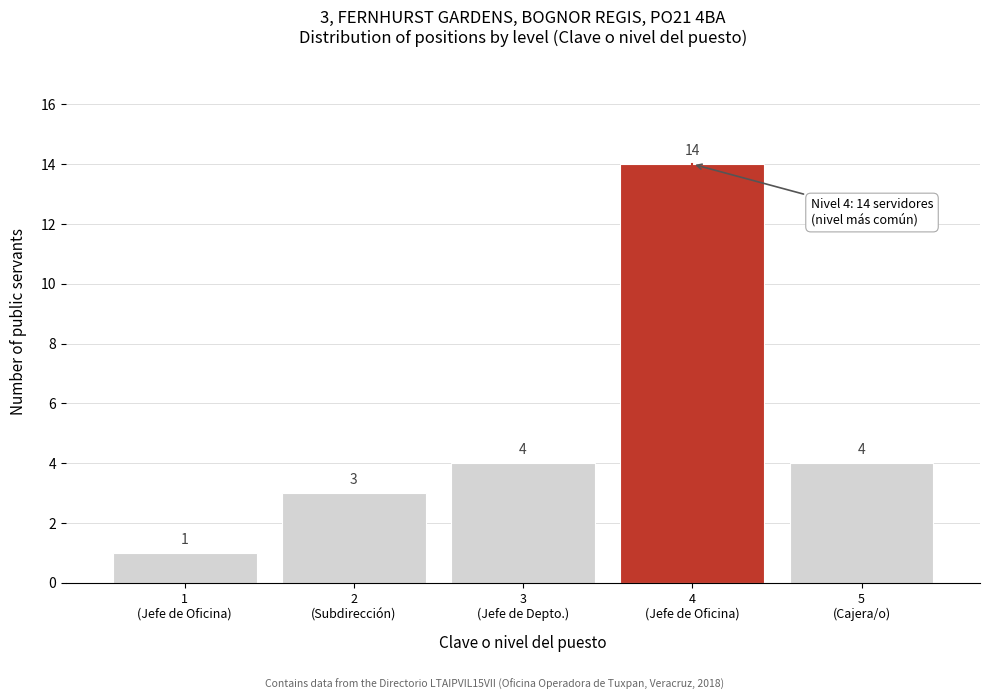

Reading left to right, what are all the values shown in this chart?

1	3	4	14	4